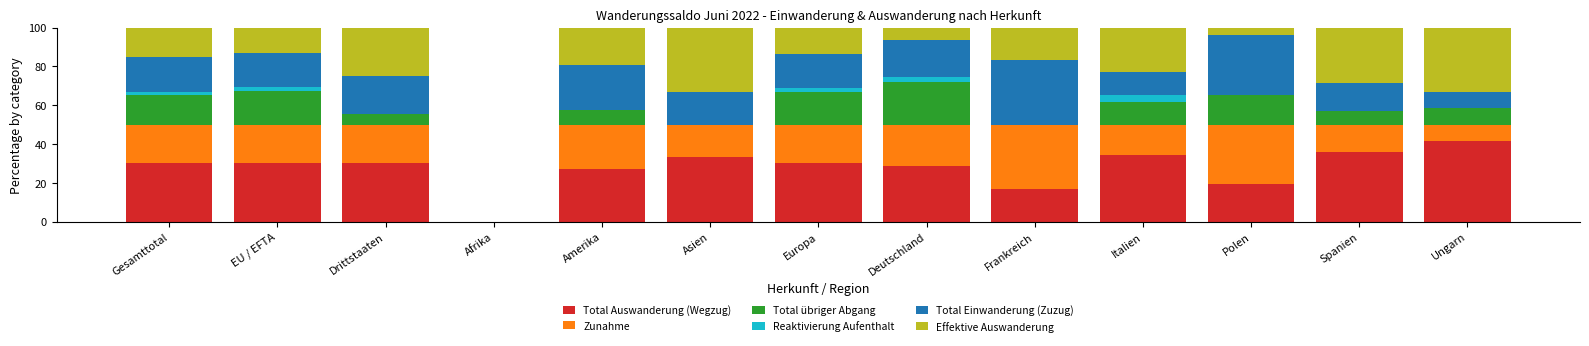

How many series are shown in this chart?

6